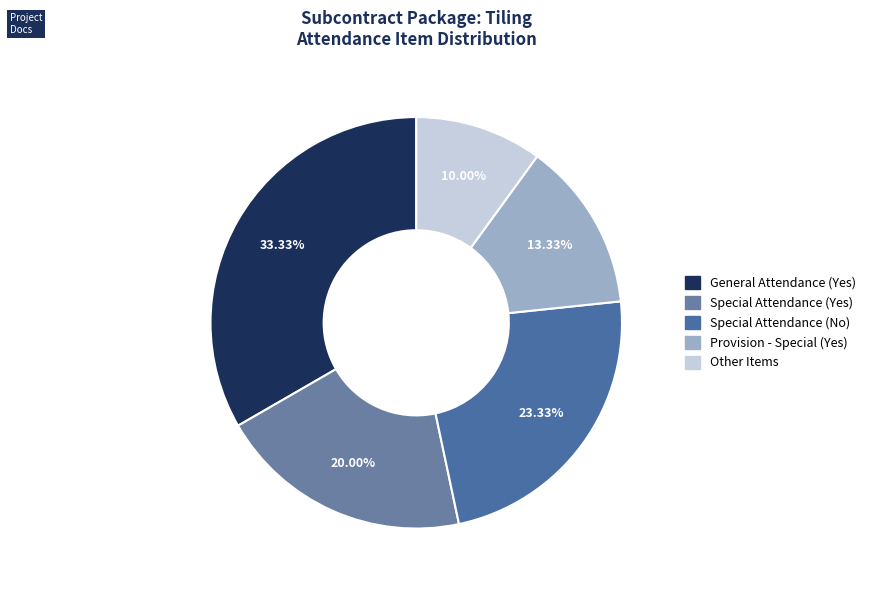

To the nearest percent, what is the difference between the largest and smallest slice percentages?

23%